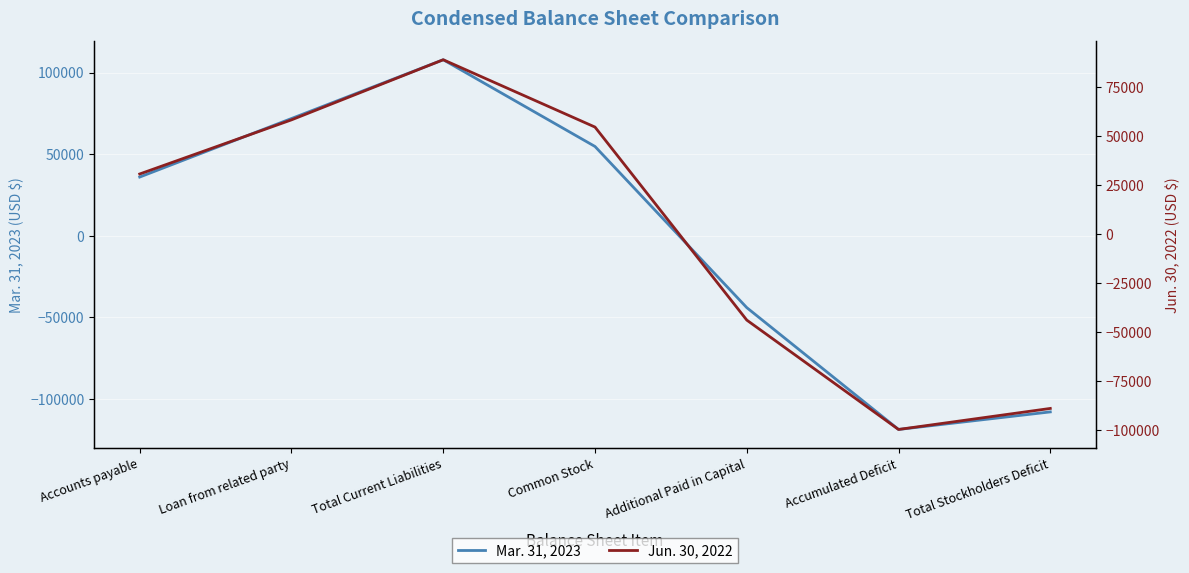

What is the total value across all series at Accumulated Deficit?

-218479